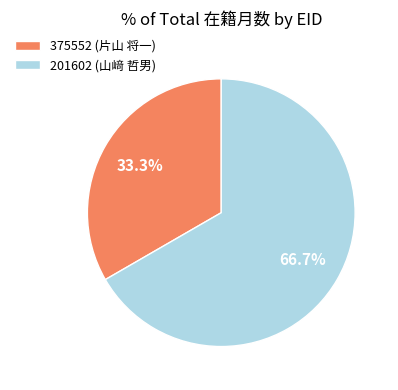

Count the number of slices in the pie.

2